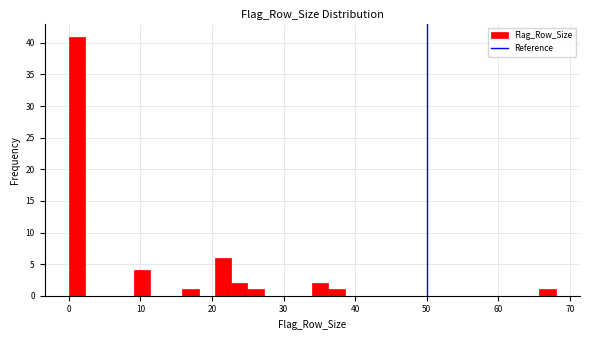

Around what value on the x-axis is the tallest bar? Give the approximate position of its centre, as read against the axis.

1